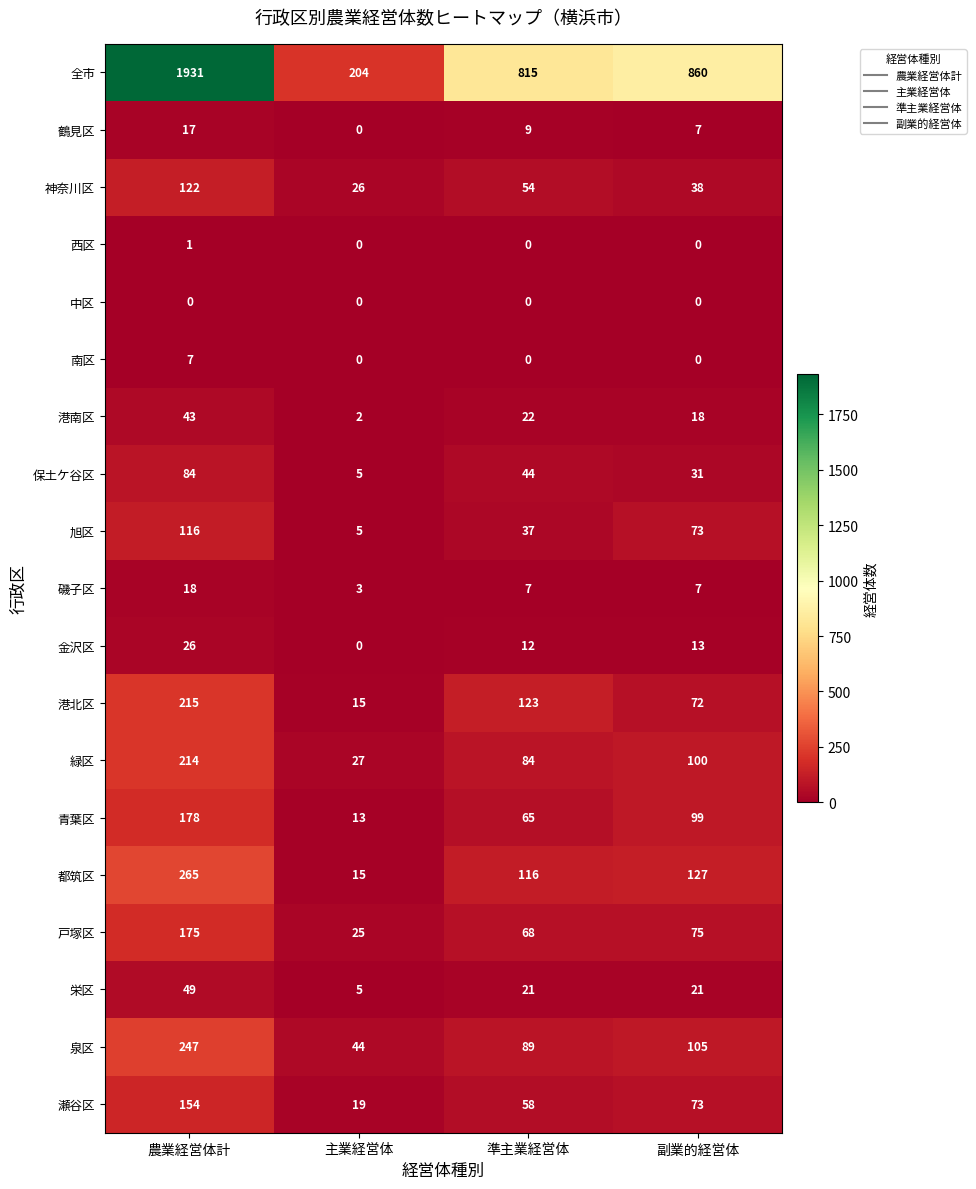

Is it true that 緑区 equals 27 at 主業経営体?

True